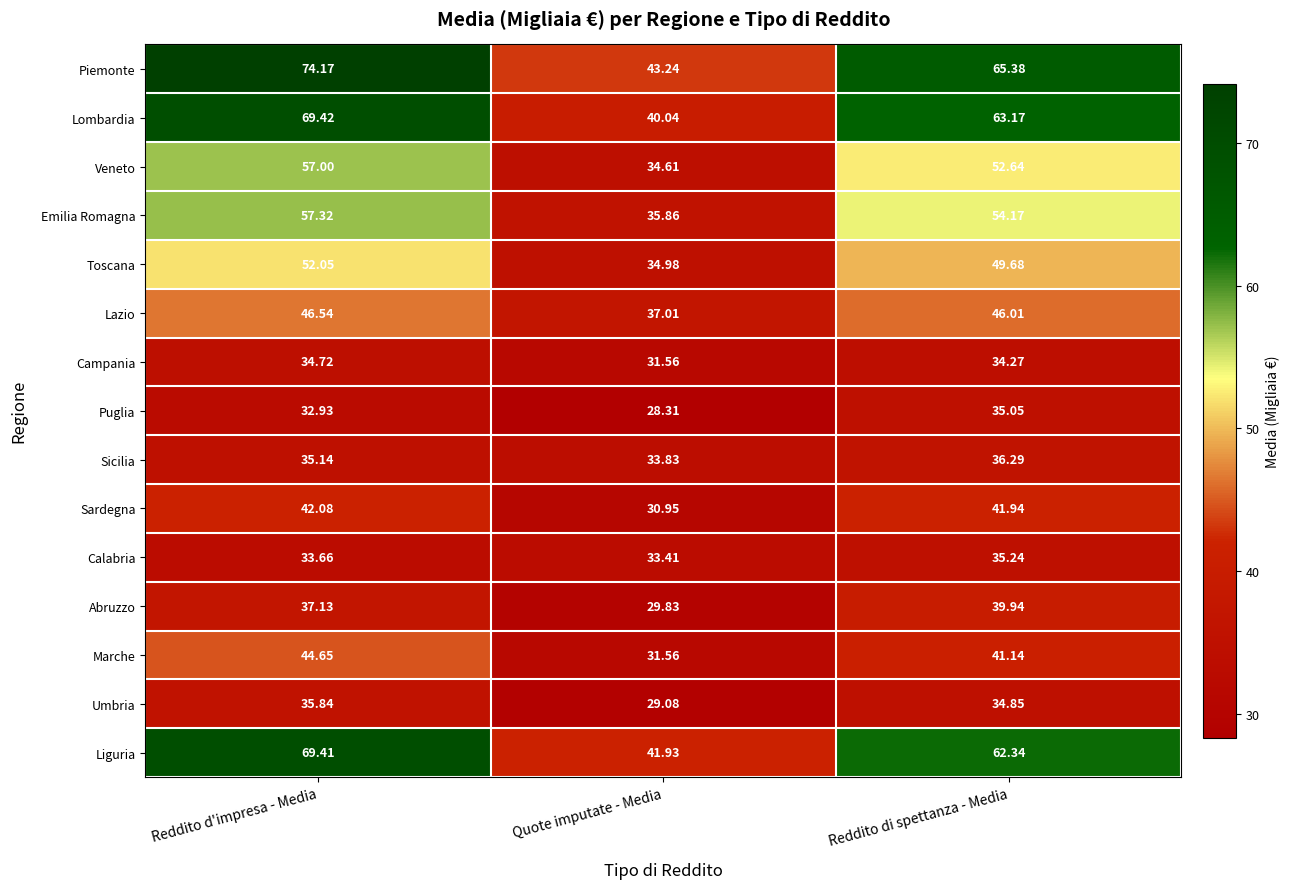

Rank the series at Reddito d'impresa - Media from lowest to highest value.

Puglia, Calabria, Campania, Sicilia, Umbria, Abruzzo, Sardegna, Marche, Lazio, Toscana, Veneto, Emilia Romagna, Liguria, Lombardia, Piemonte